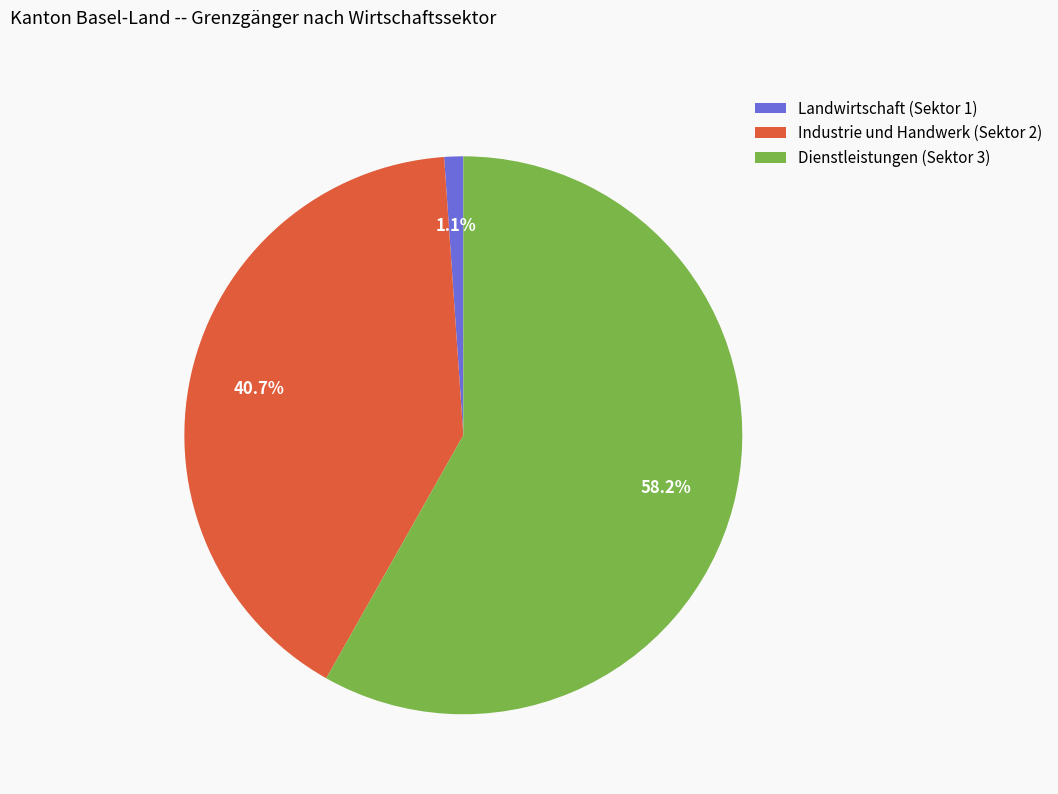

Which category has the smallest portion of the pie?

Landwirtschaft (Sektor 1)